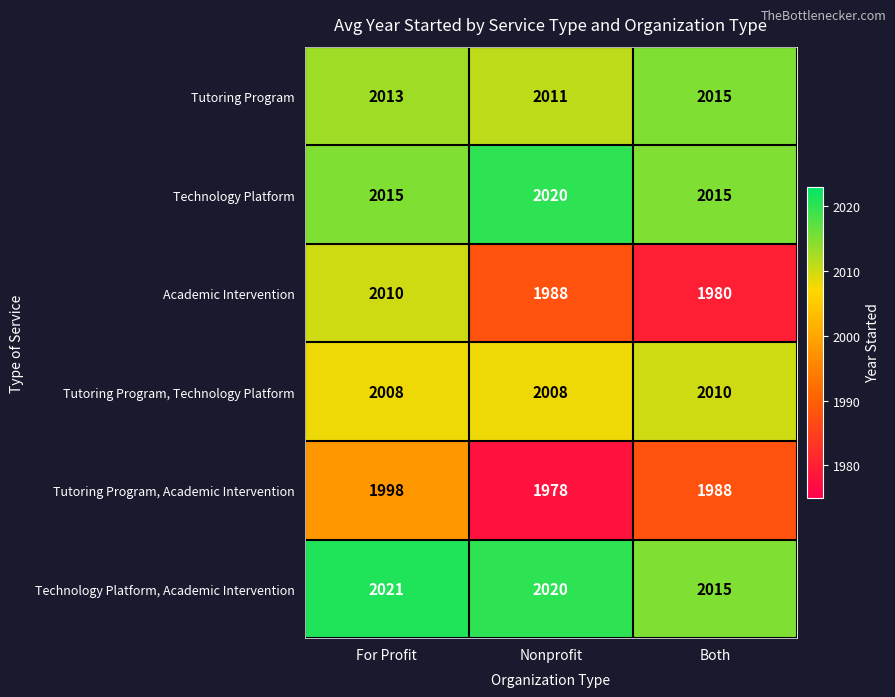

What is the sum of the Academic Intervention values at Both and Nonprofit?

3968